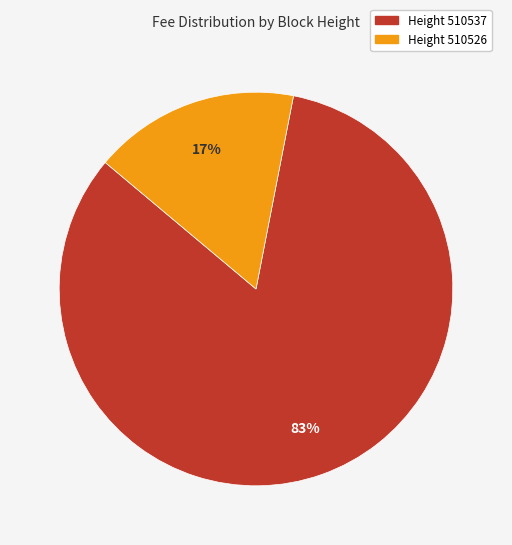

To the nearest percent, what is the difference between the largest and smallest slice percentages?

66%